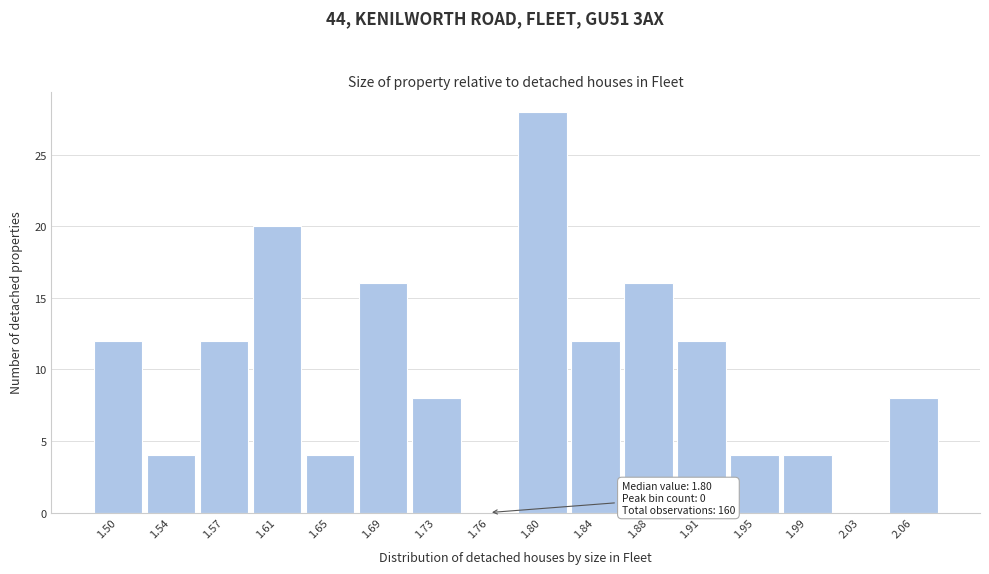

Reading left to right, transcribe all the data shown in this chart.

1.50=12	1.54=4	1.57=12	1.61=20	1.65=4	1.69=16	1.73=8	1.76=0	1.80=28	1.84=12	1.88=16	1.91=12	1.95=4	1.99=4	2.03=0	2.06=8